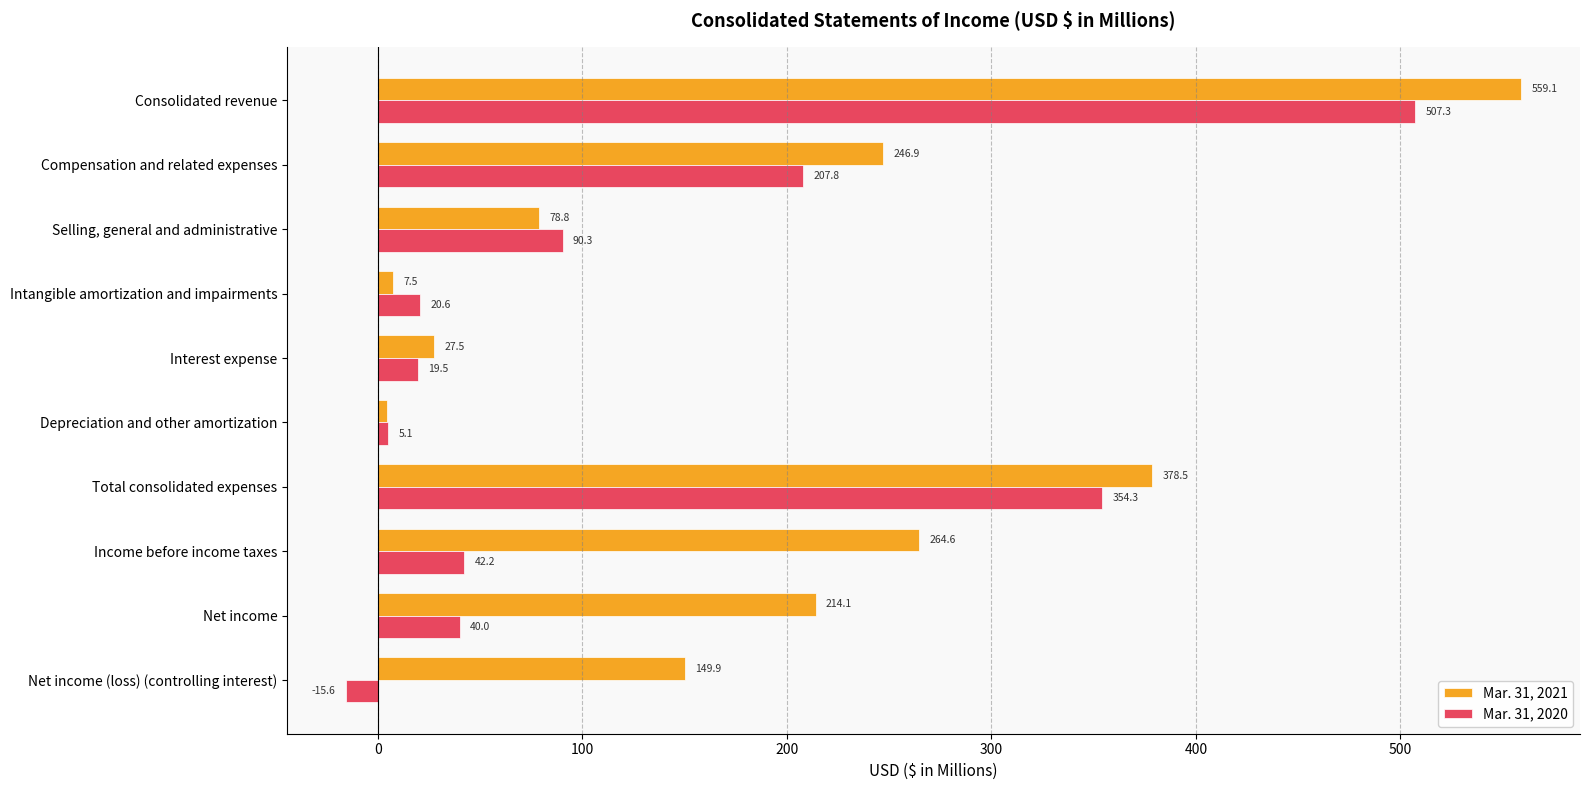

What is the difference between the highest and lowest values at Net income (loss) (controlling interest)?

165.5